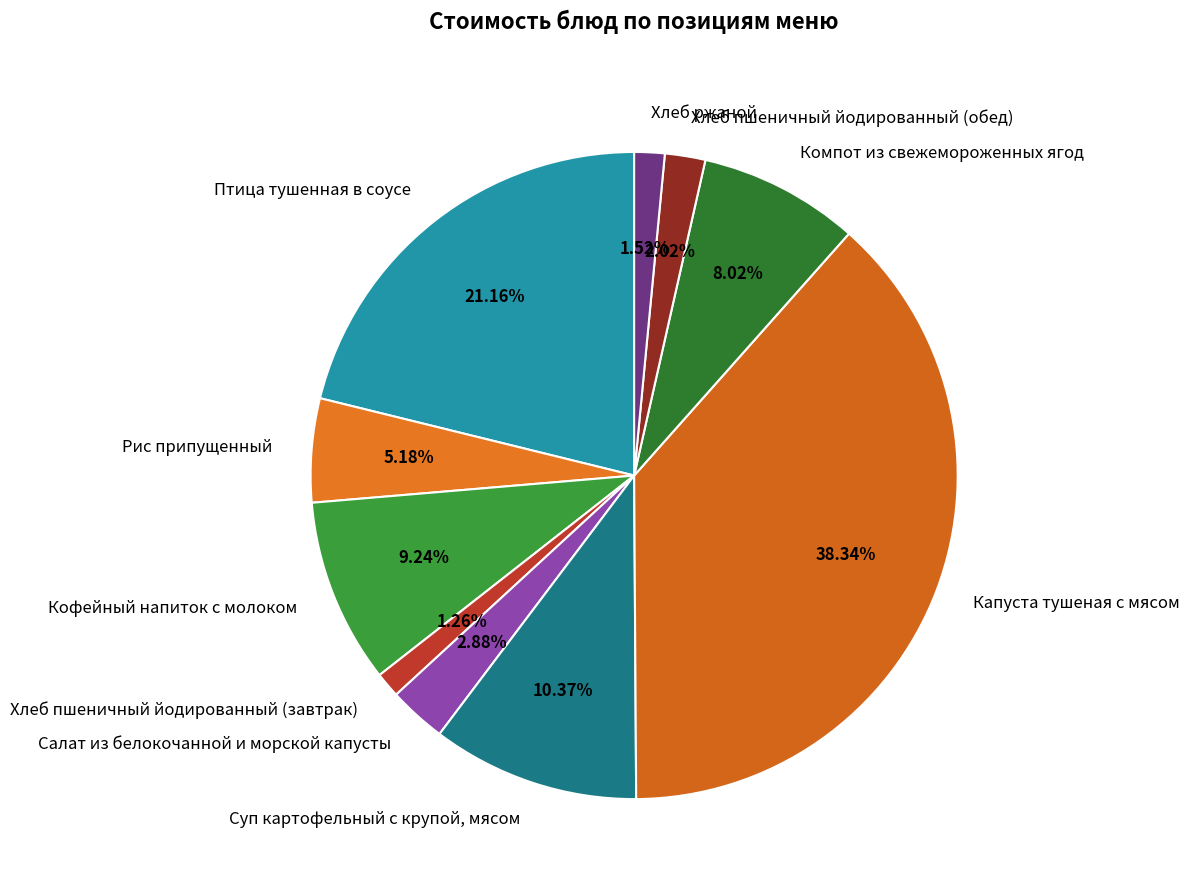

Which has a higher value, Кофейный напиток с молоком or Компот из свежемороженных ягод?

Кофейный напиток с молоком